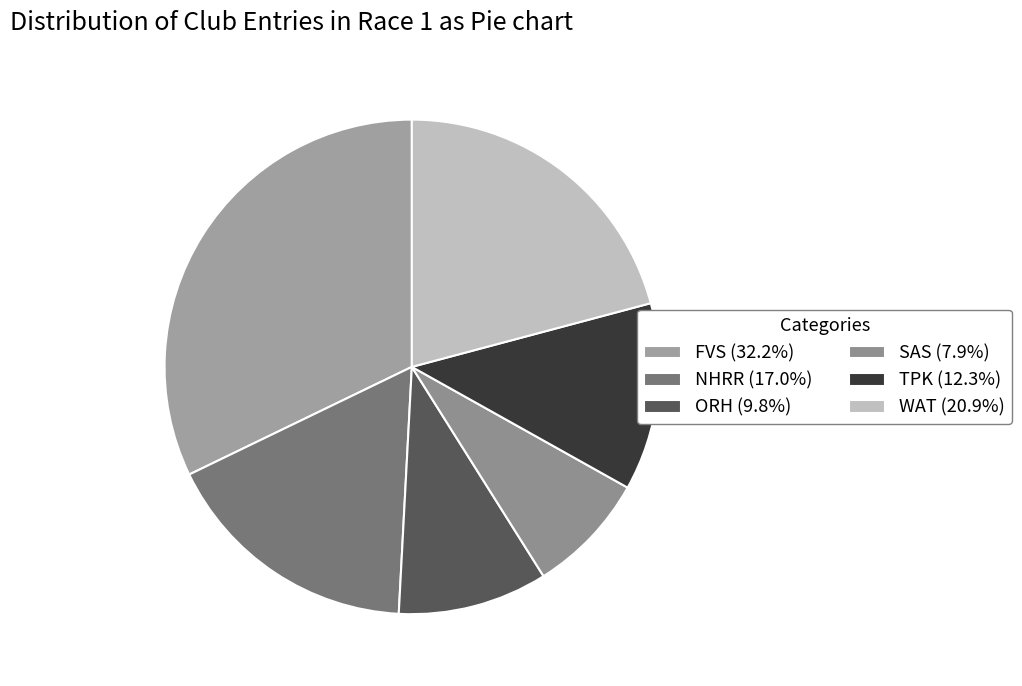

Which has a higher value, SAS or TPK?

TPK